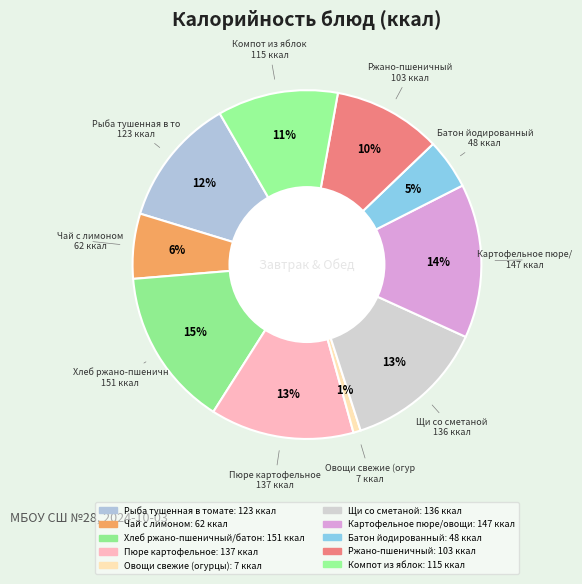

Count the number of slices in the pie.

10